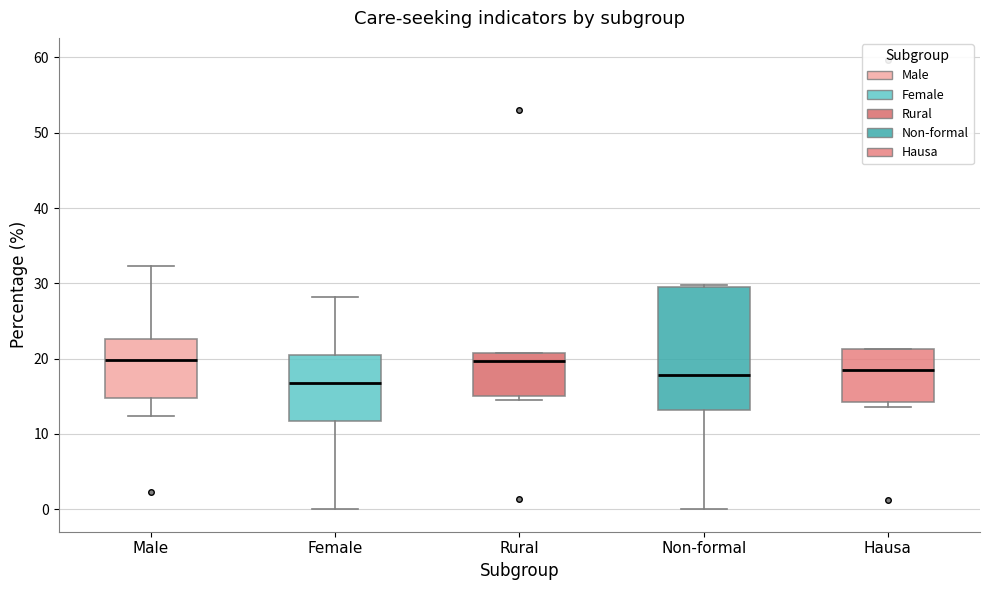

Reading left to right, read every box against the y-axis: the position of its median line, the range the box covers, and the ends of its whiskers. The values are not printed on the chart, so give them approximately, as read against the axis.

Male: median 20, box 15 to 23, whiskers 12 to 32
Female: median 17, box 12 to 20, whiskers 0 to 28
Rural: median 20, box 15 to 21, whiskers 15 (just below the box's lower edge) to 21
Non-formal: median 18, box 13 to 29, whiskers 0 to 30
Hausa: median 19, box 14 to 21, whiskers 14 (just below the box's lower edge) to 21